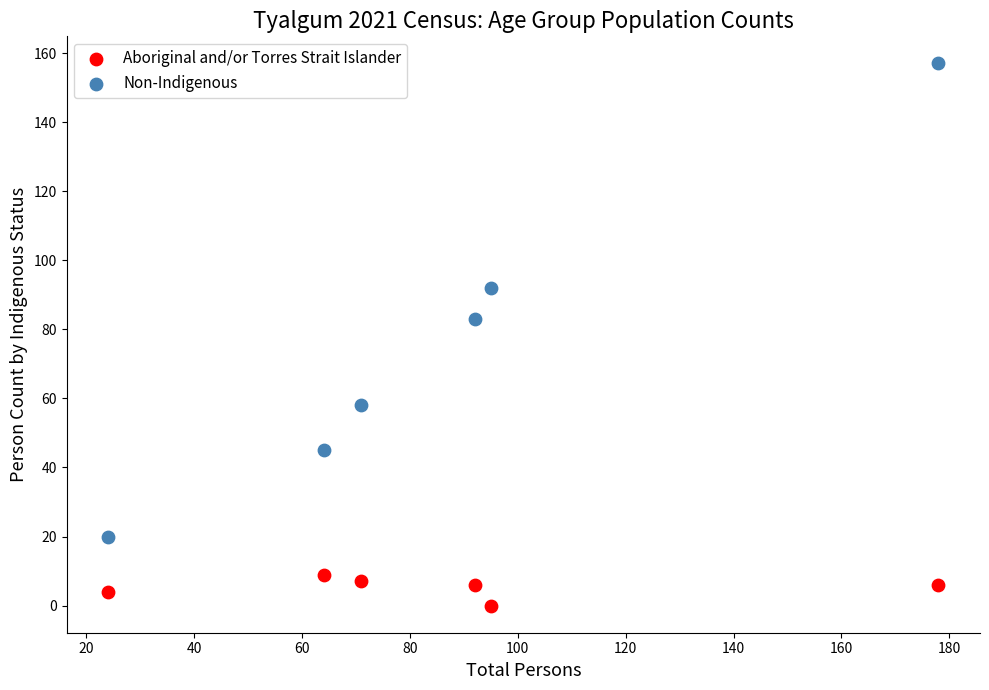

Which series reaches the minimum Y coordinate?

Aboriginal and/or Torres Strait Islander